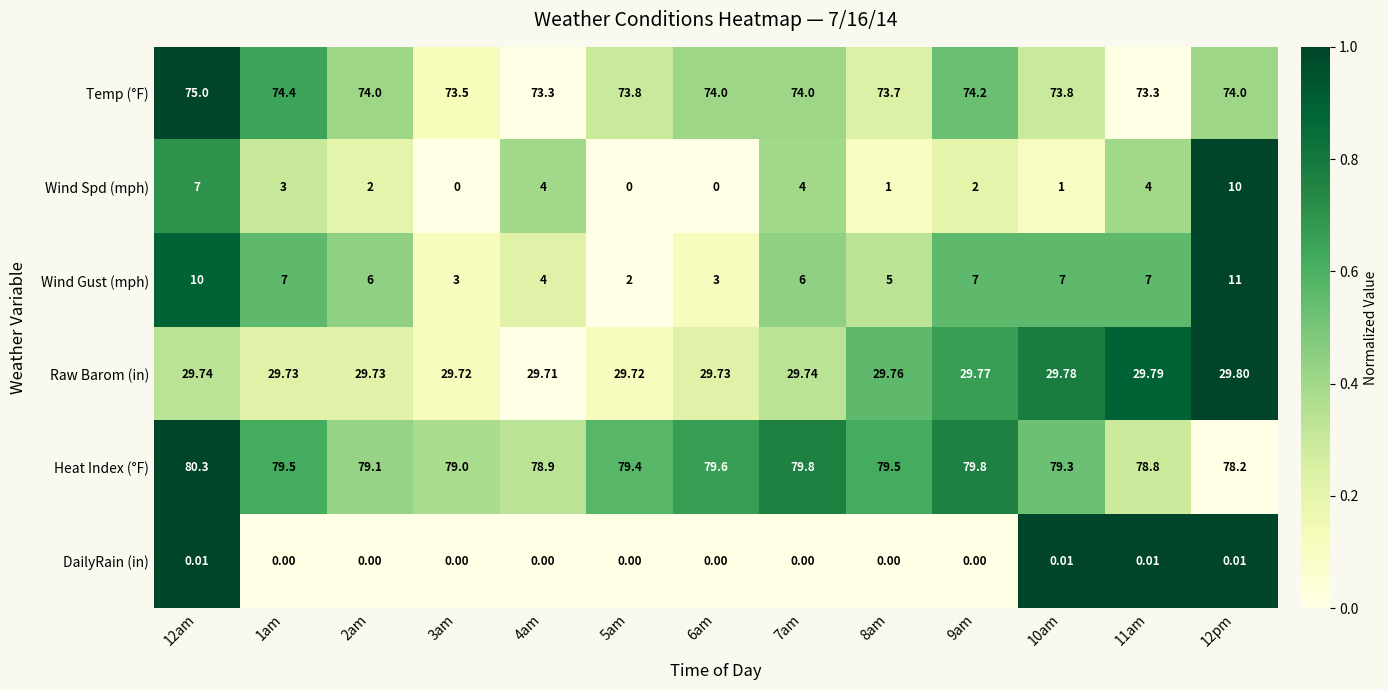

Which series has the largest total across all categories?

Heat Index (°F)